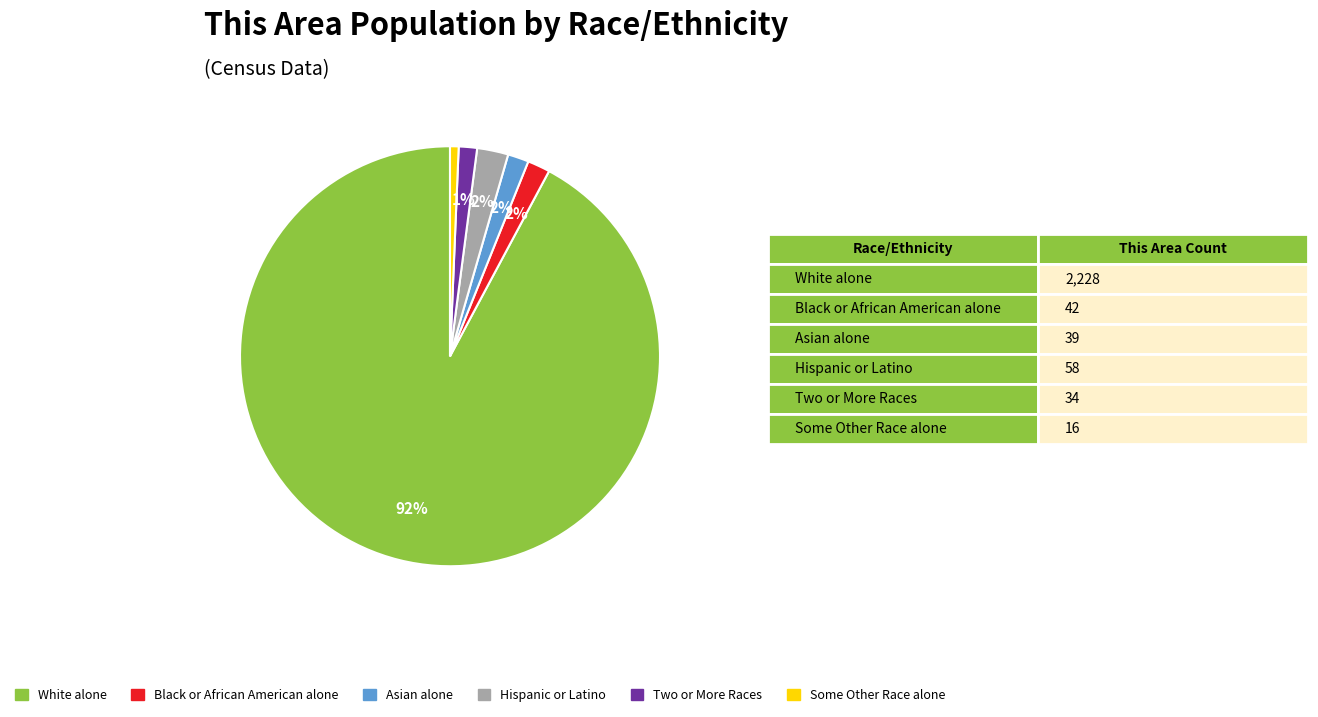

To the nearest percent, what is the average slice percentage?

17%